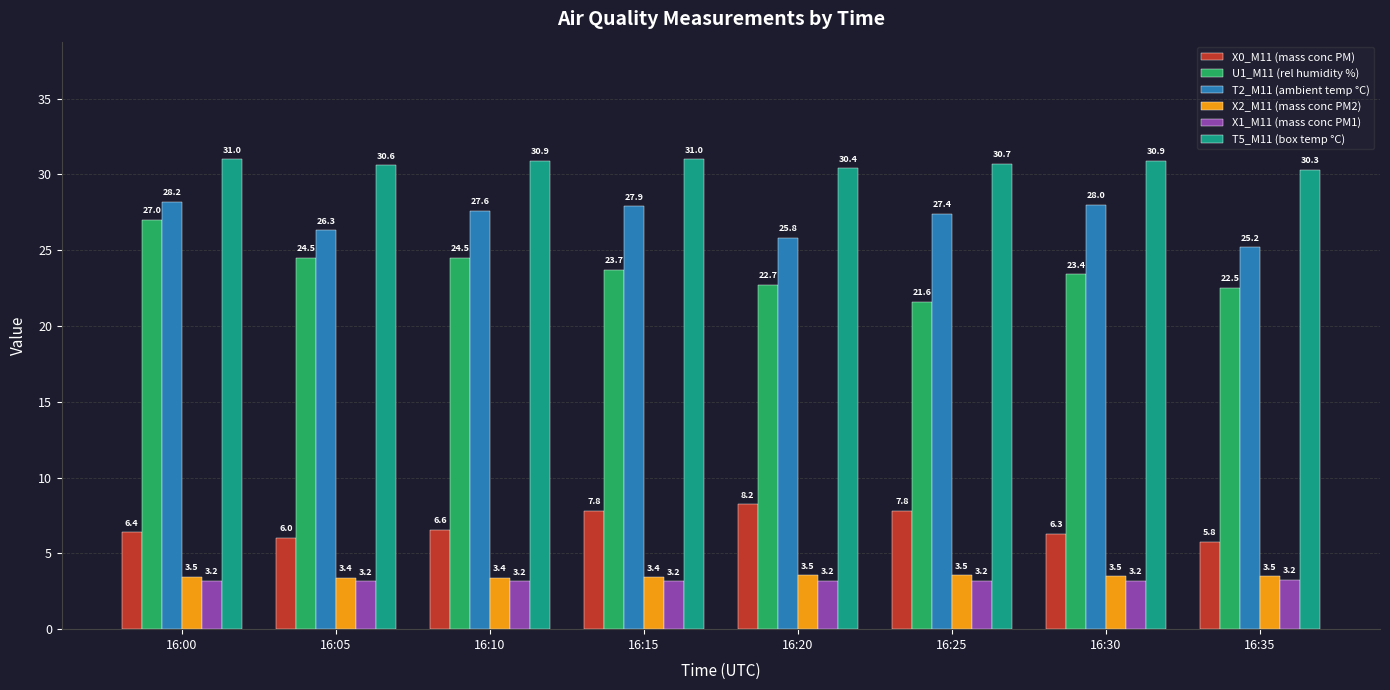

Is it true that U1_M11 (rel humidity %) equals 21.6 at 16:25?

True